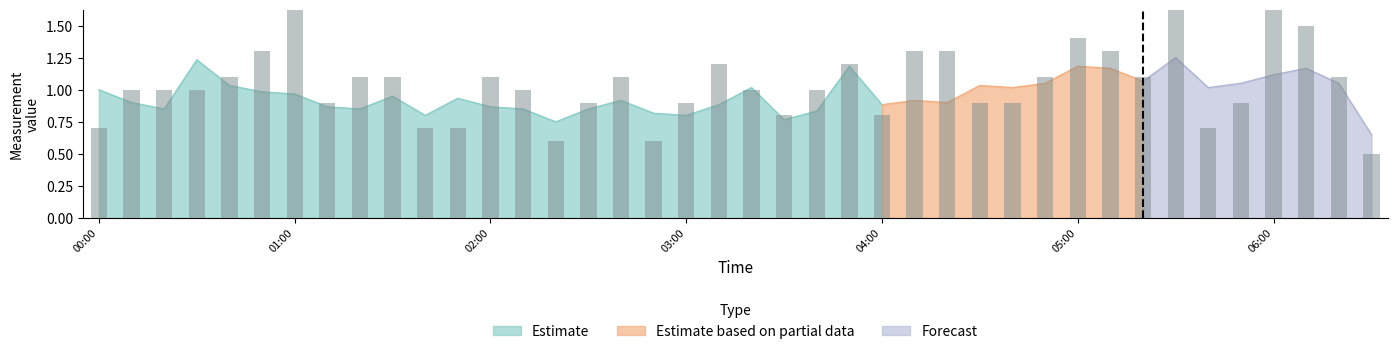

What is the minimum value shown in the chart?

0.5